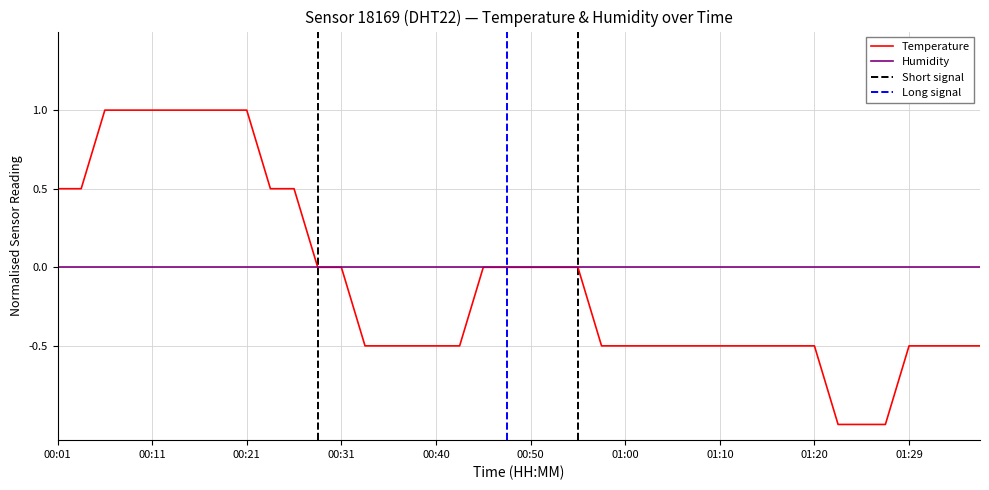

What is the lowest value of the Temperature series?

-1.0